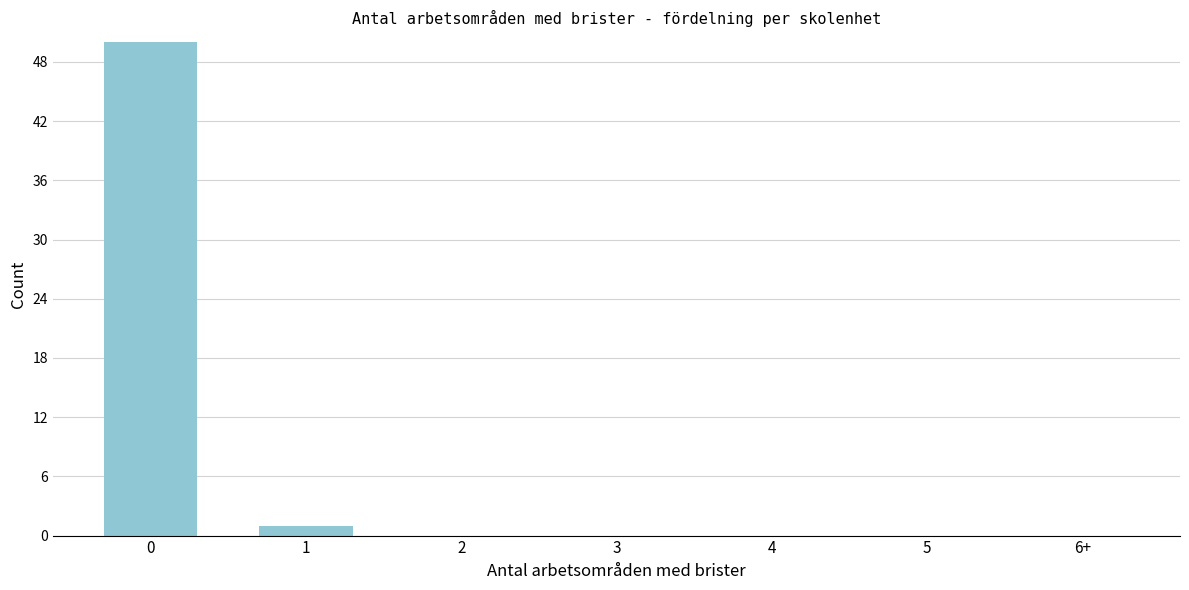

Reading left to right, extract all data points from this chart.

0=50	1=1	2=0	3=0	4=0	5=0	6+=0